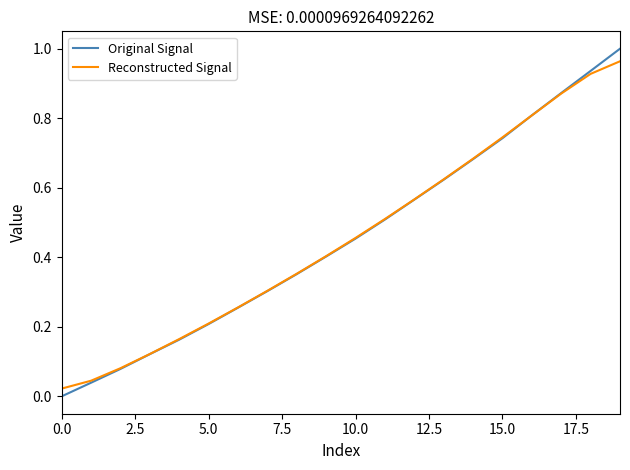

Is this an area chart (filled region under the line)?

No